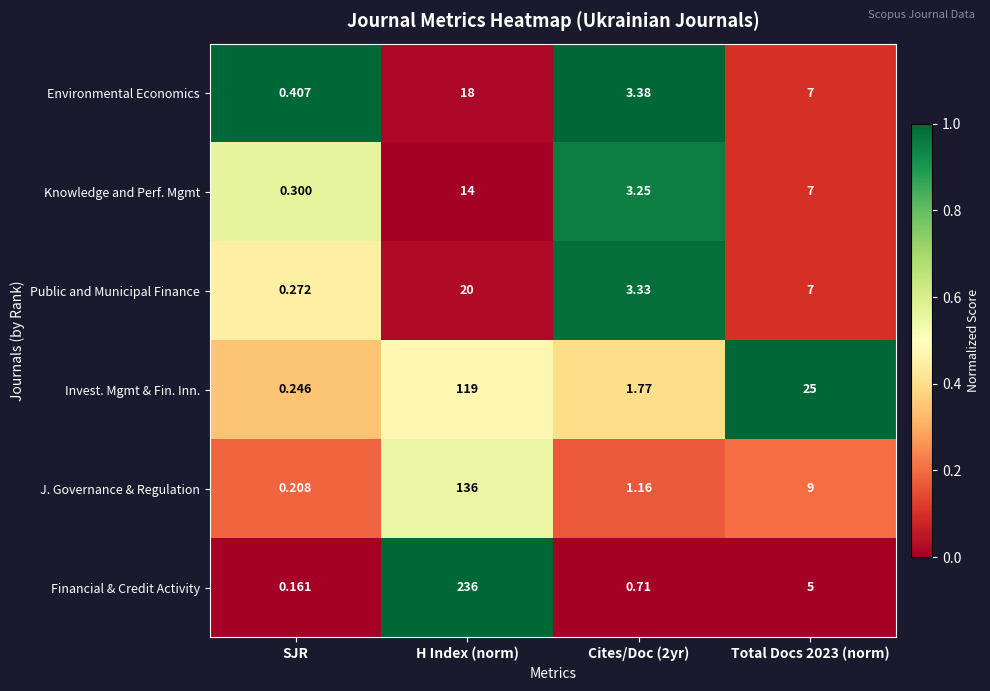

Which series changed the most between Cites/Doc (2yr) and Total Docs 2023 (norm)?

Invest. Mgmt & Fin. Inn.